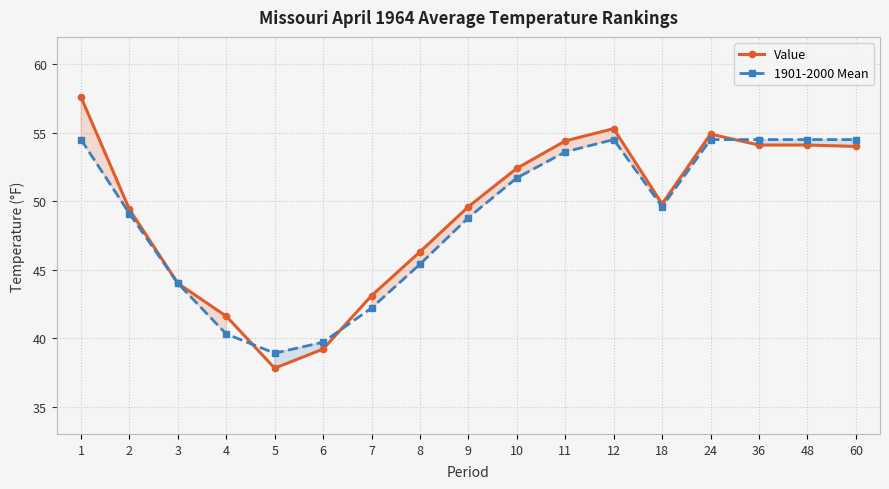

What is the value of the Value point at the 9th from the left?

49.6